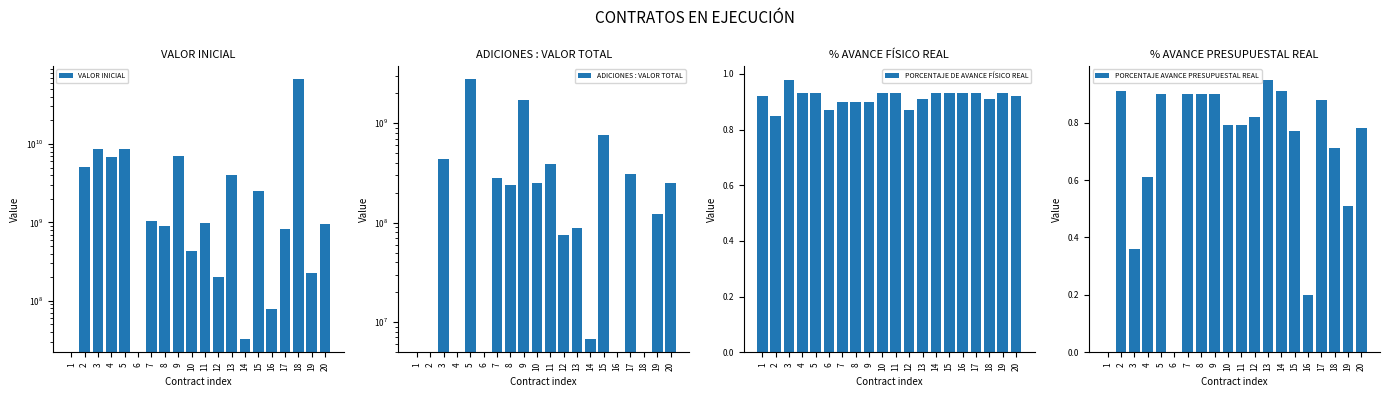

What is the spread (max minus min) of values at 17?

830406579.1